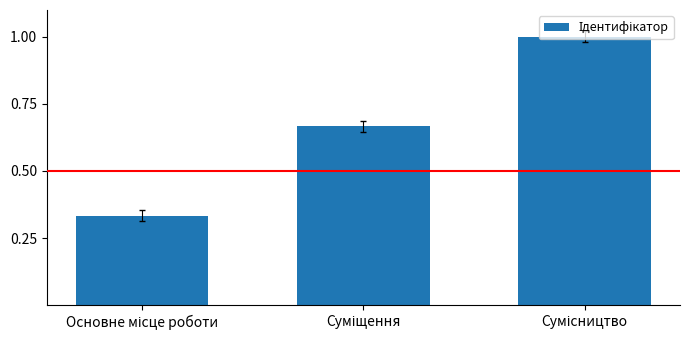

What is the value of the 3rd bar from the left?

1.0